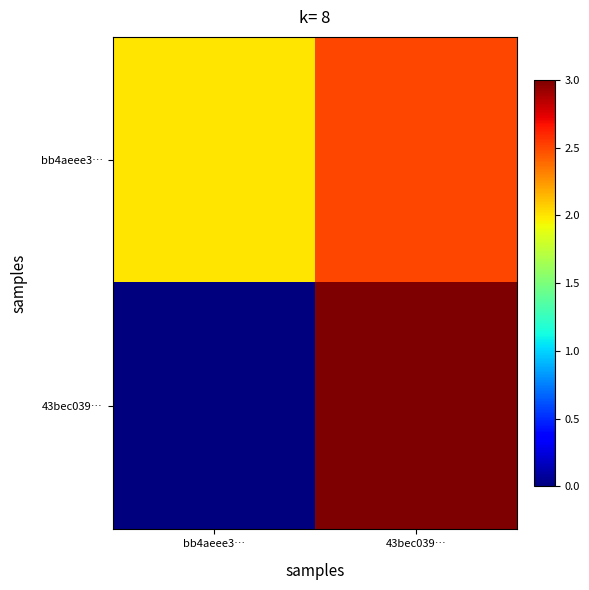

At which category does the chart reach its minimum across all series?

bb4aeee3…